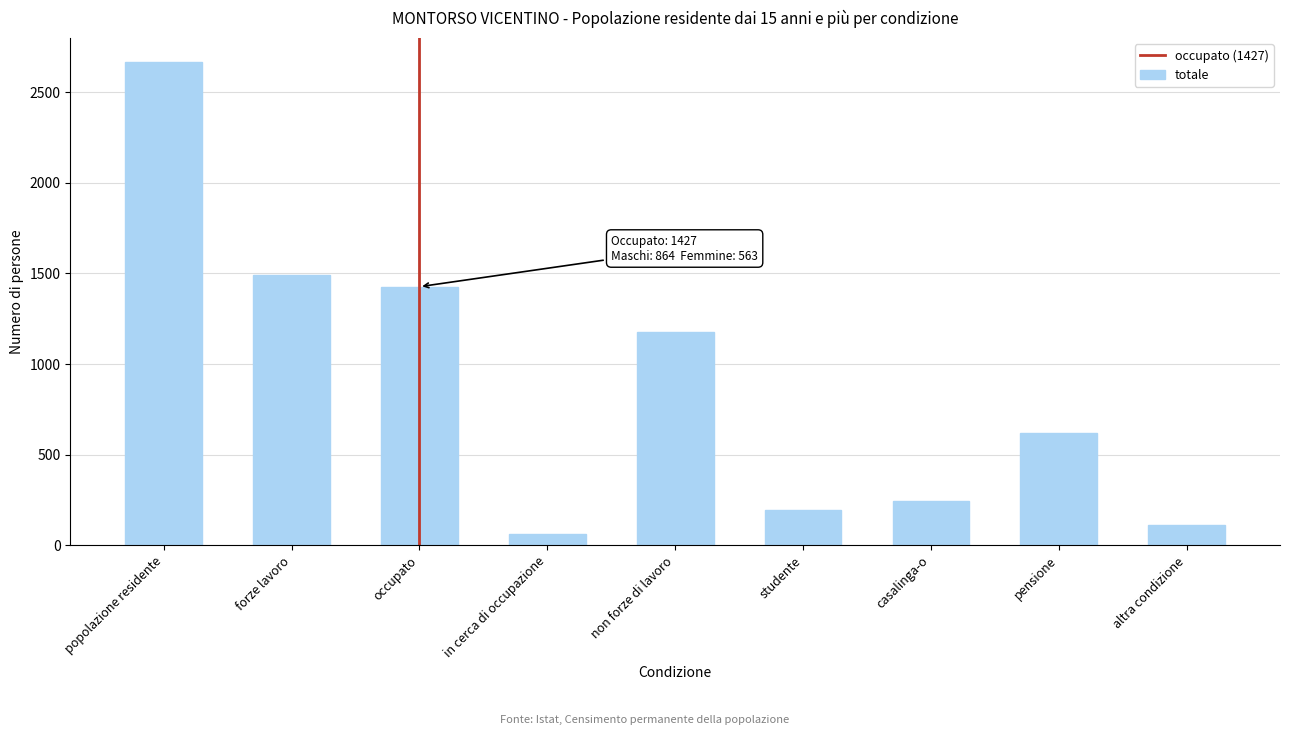

Reading left to right, list all the values displayed in this chart.

popolazione residente=2665.0	forze lavoro=1490.0	occupato=1427.0	in cerca di occupazione=63.0	non forze di lavoro=1175.0	studente=193.7	casalinga-o=244.8	pensione=622.3	altra condizione=114.1